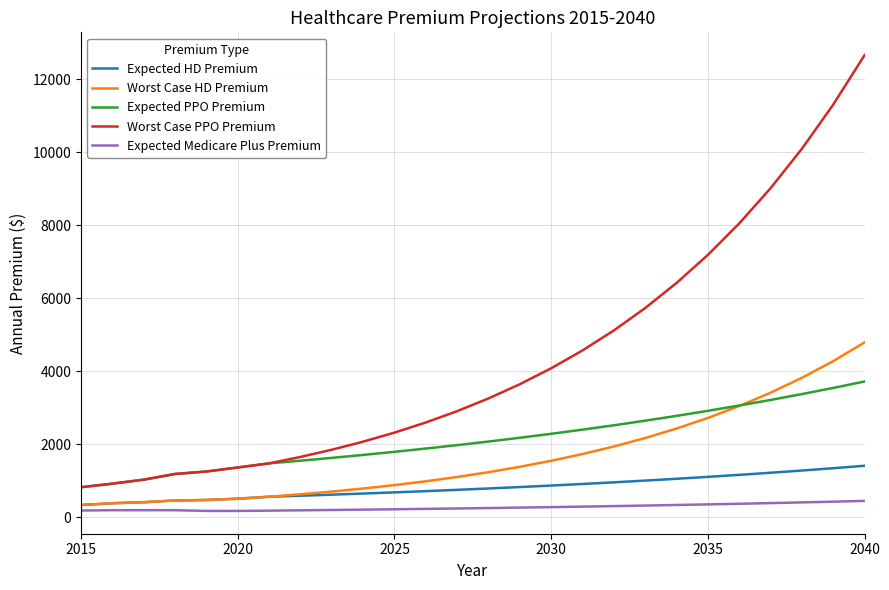

What is the difference between the maximum and minimum values in the Worst Case HD Premium series?

4456.9